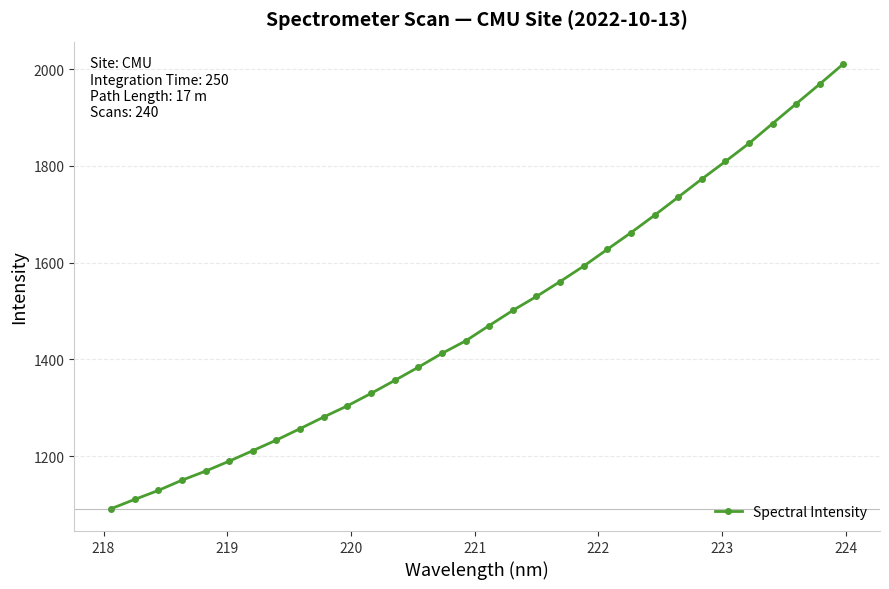

What is the value of the 30th point from the left?

1928.6